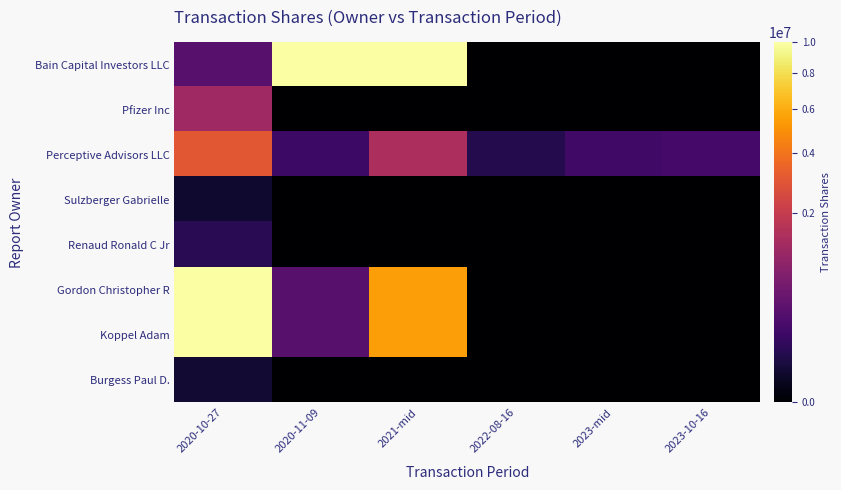

Rank the series by their maximum value, from highest to lowest.

Bain Capital Investors LLC, Gordon Christopher R, Koppel Adam, Perceptive Advisors LLC, Pfizer Inc, Renaud Ronald C Jr, Burgess Paul D., Sulzberger Gabrielle